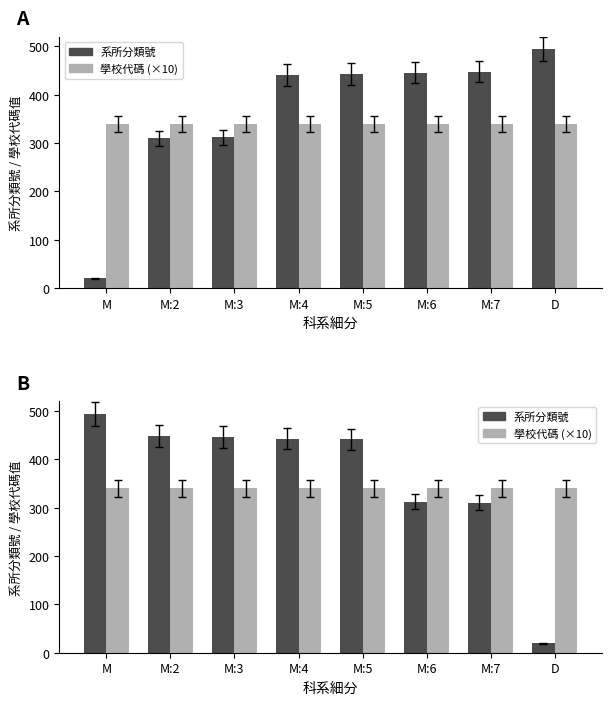

What is the value of the 系所分類號 bar at the 6th from the left?

312